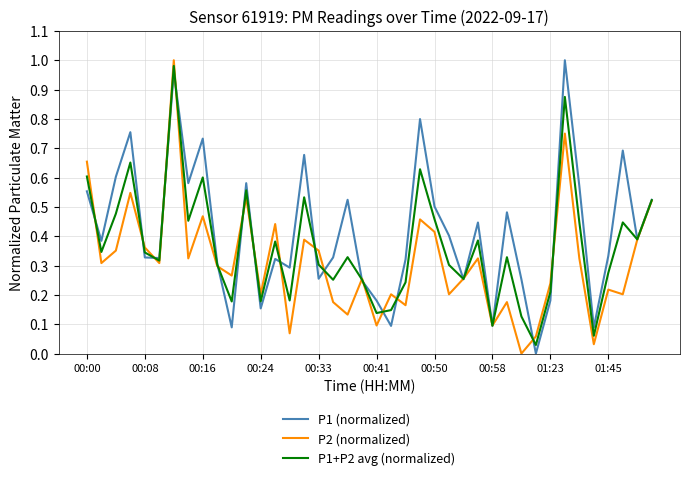

List the series in order of their overall mean, highest first.

P1 (normalized), P1+P2 avg (normalized), P2 (normalized)